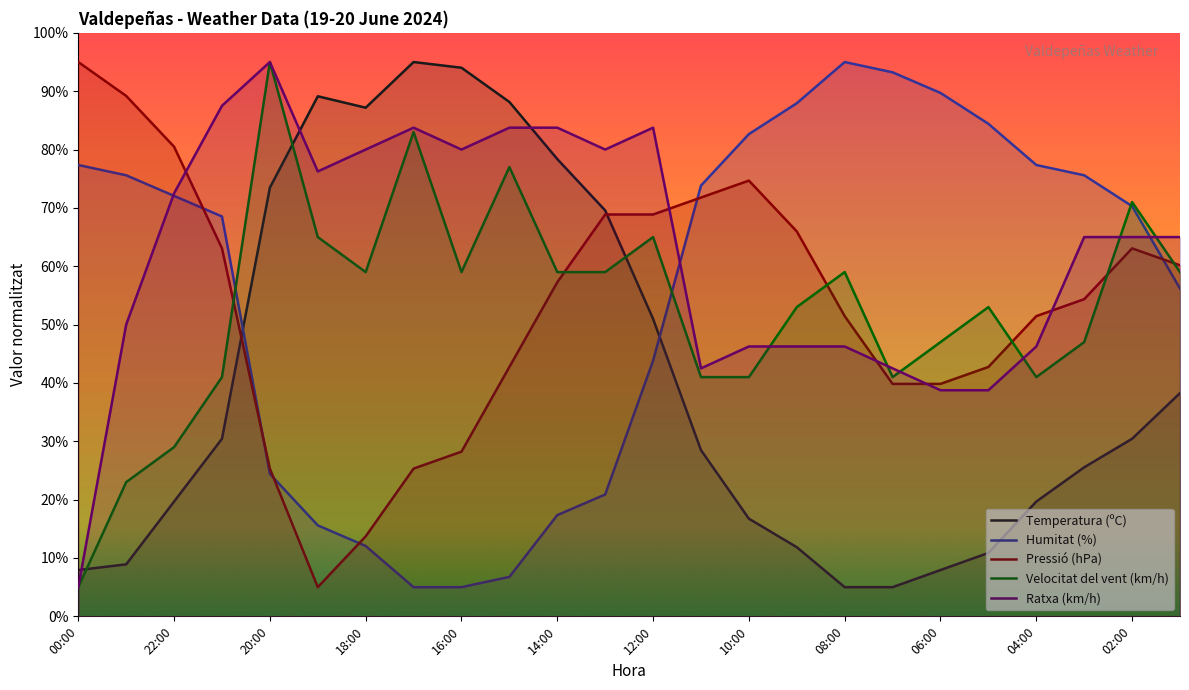

What is the greatest value displayed?

95.0